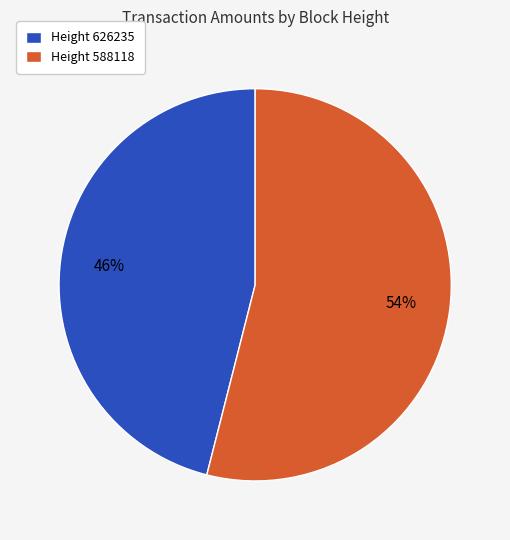

Combined, do Height 626235 and Height 588118 account for over 50%?

Yes